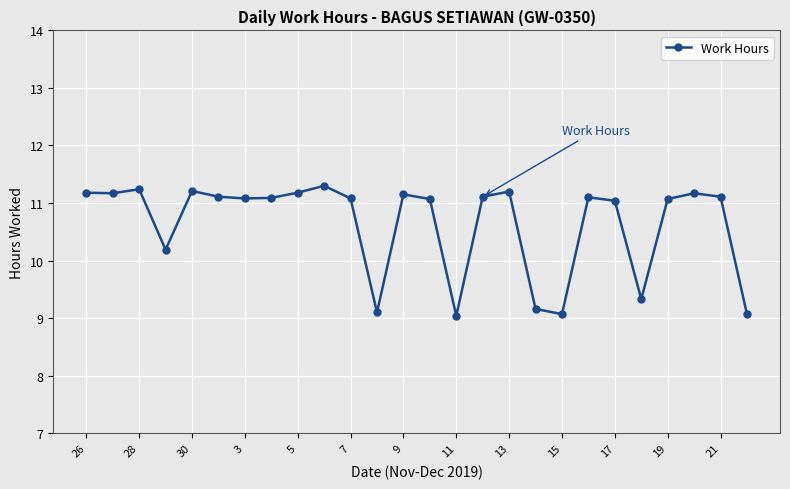

What is the value of the 2nd point from the left?

11.2